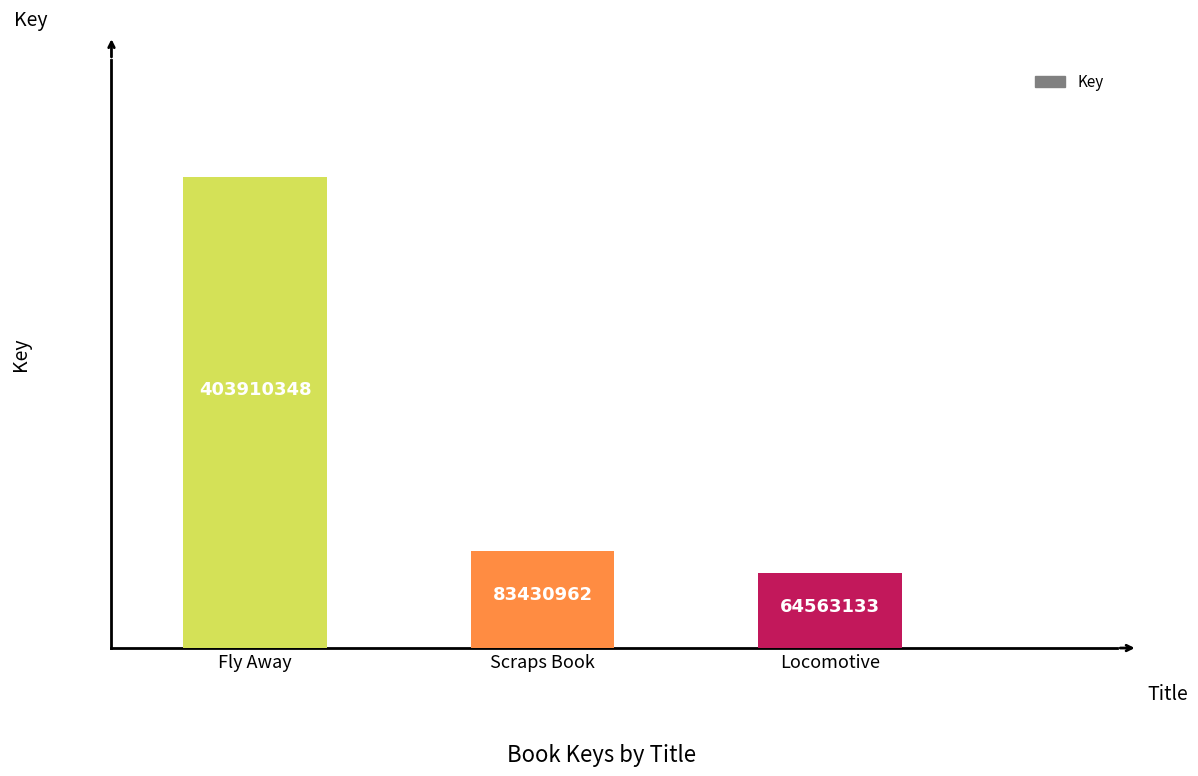

What is the approximate value at Locomotive?

64563133